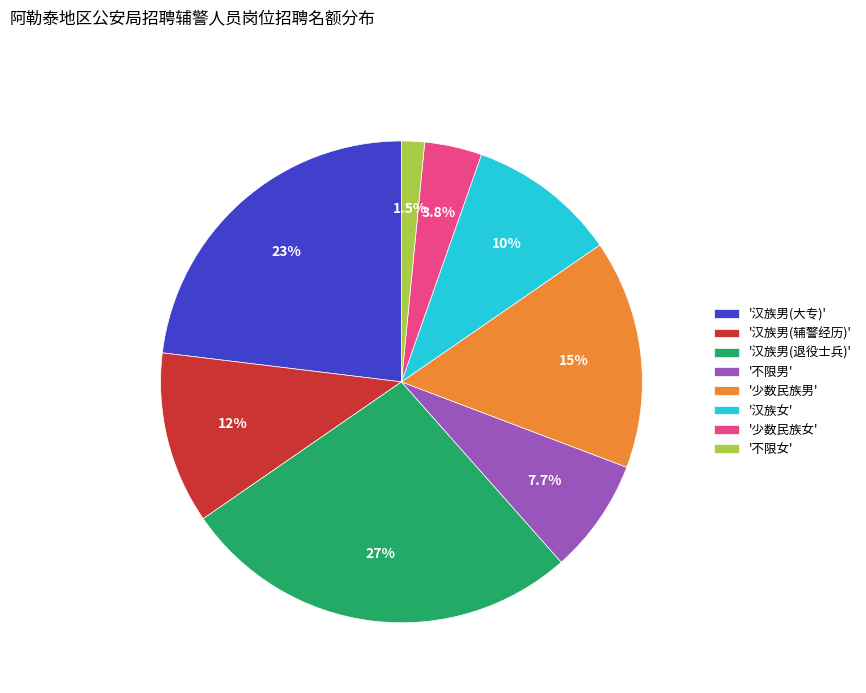

Count the number of slices in the pie.

8